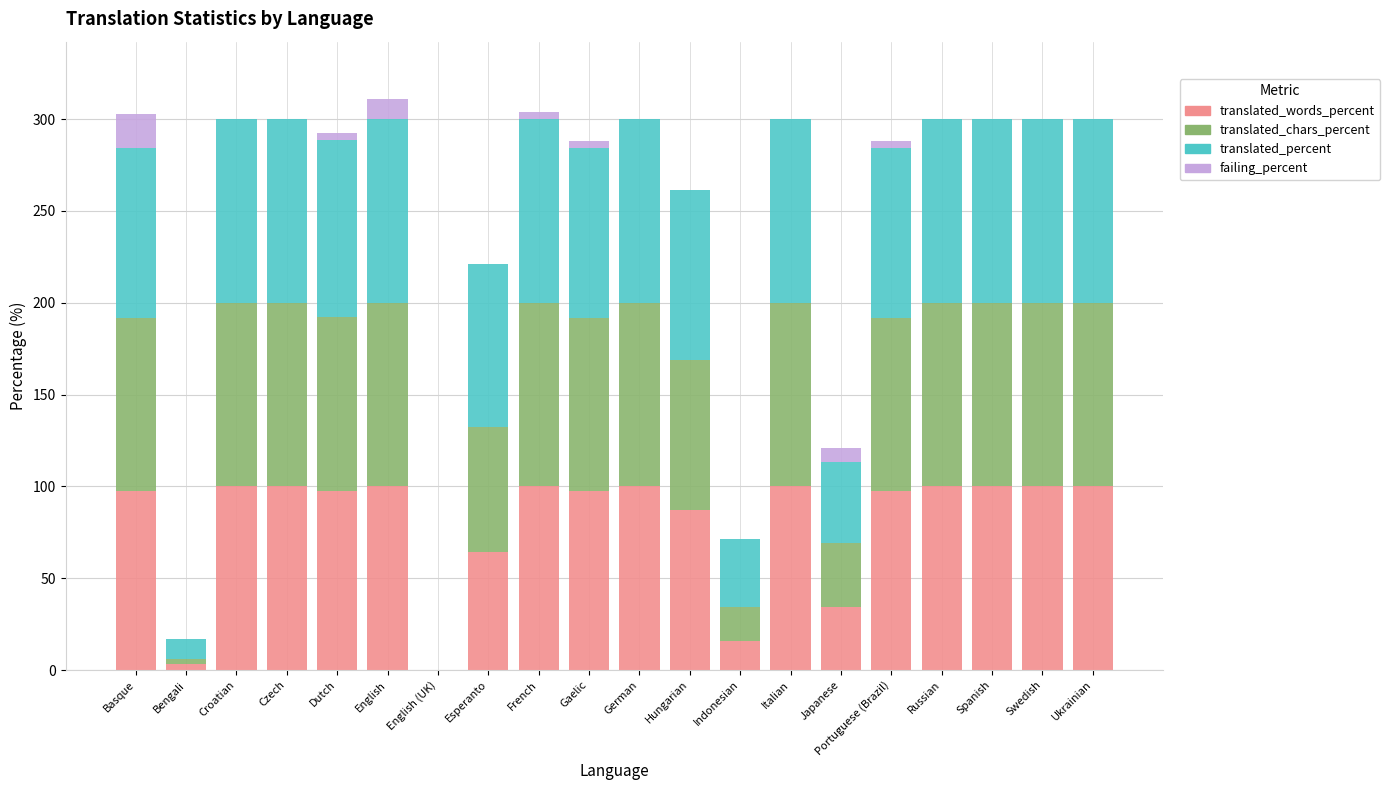

Is it true that translated_words_percent equals 58.6 at Croatian?

False